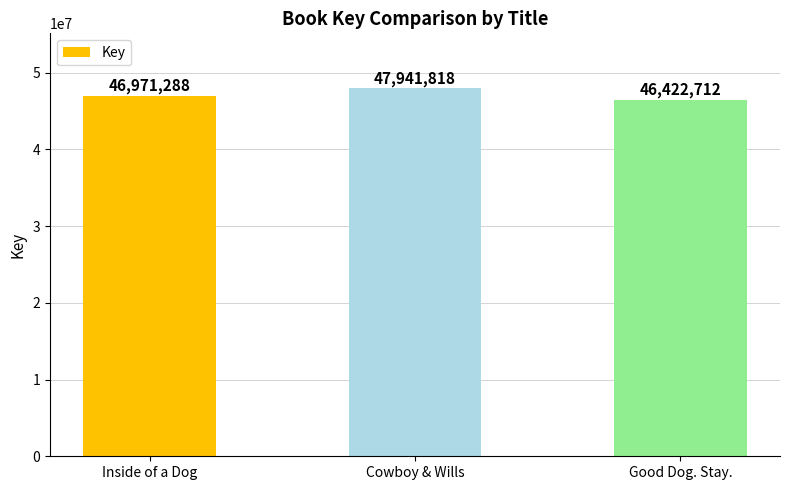

Reading left to right, transcribe all the data shown in this chart.

46971288	47941818	46422712